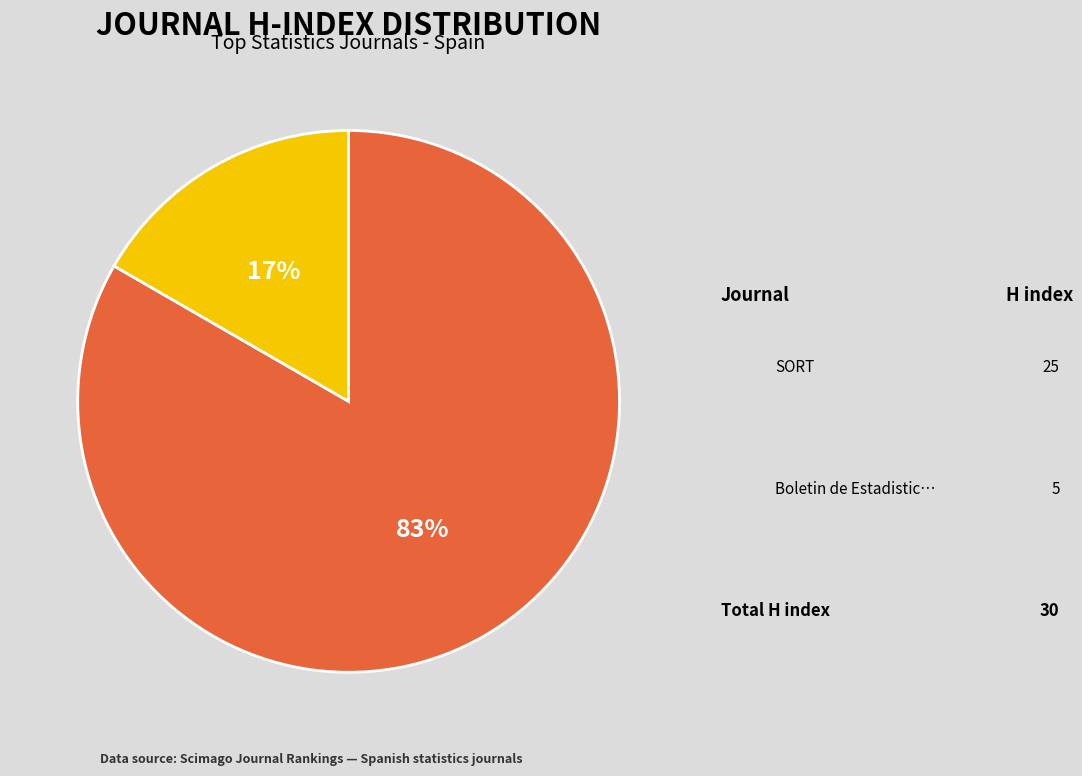

Is there any slice that represents more than half of the pie?

Yes